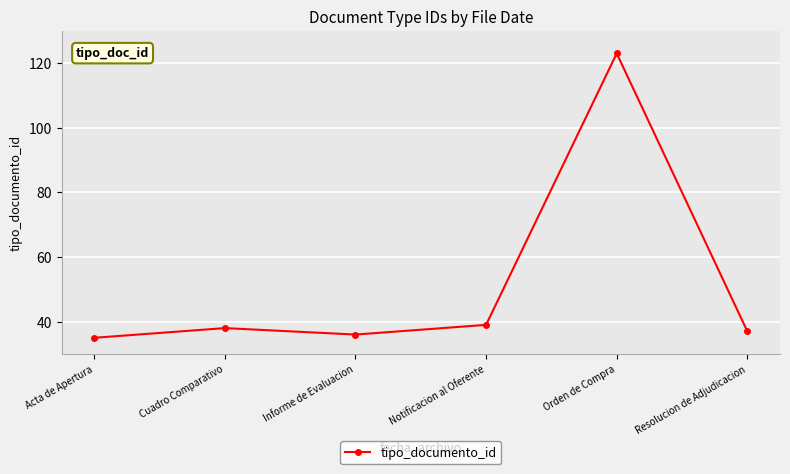

How many lines are shown in the chart?

1